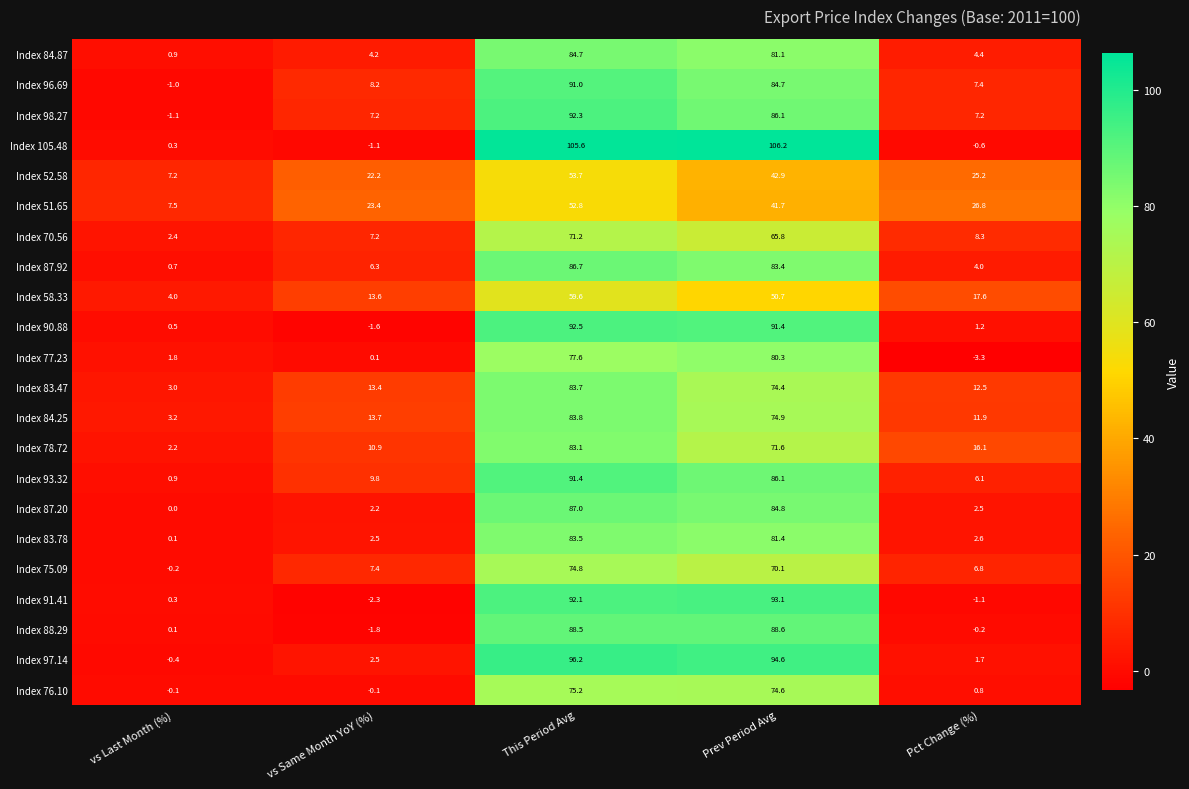

Is the value of Index 105.48 at vs Same Month YoY (%) greater than the value of Index 87.20 at This Period Avg?

No